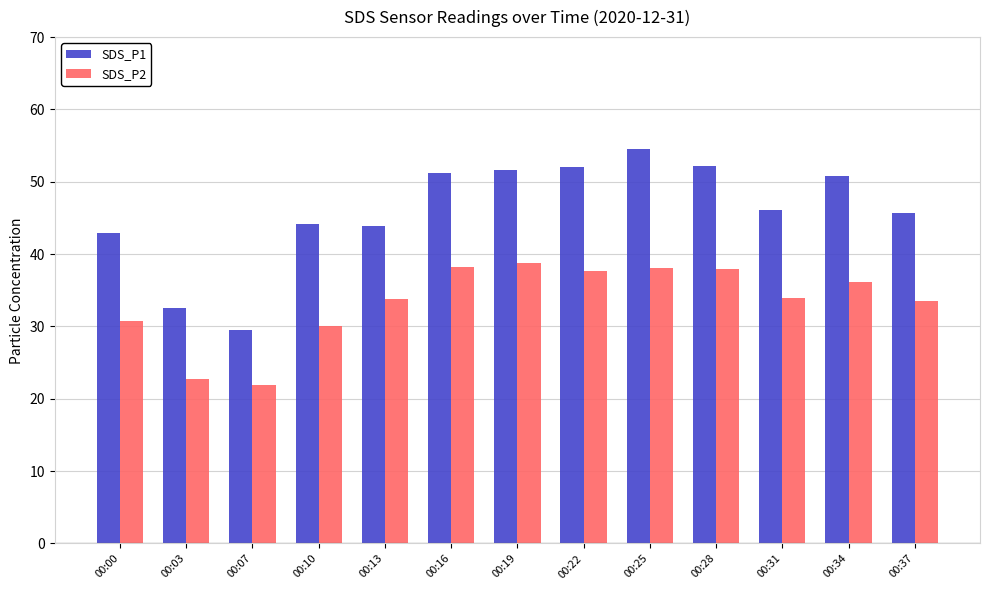

How many bars are there in each group?

2